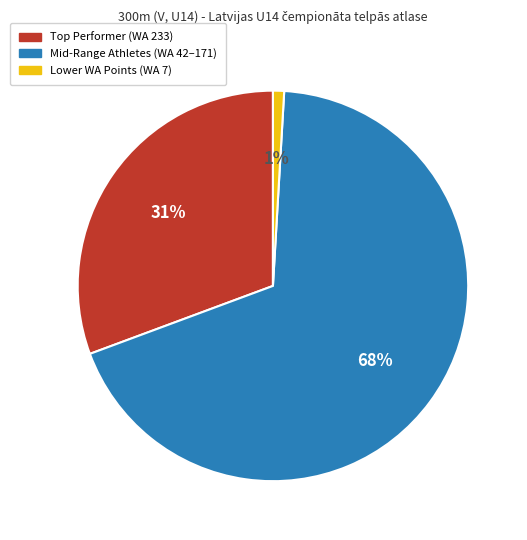

Does any single category account for the majority?

Yes